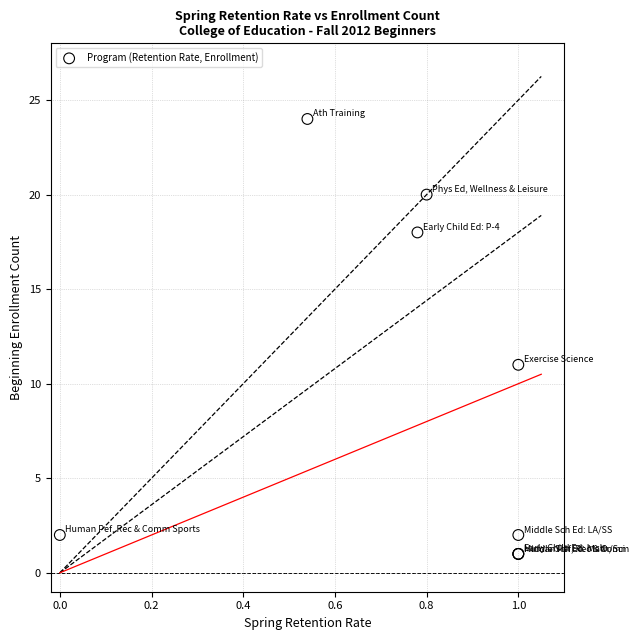

What Y value in the scatter plot is closest to 12?

11